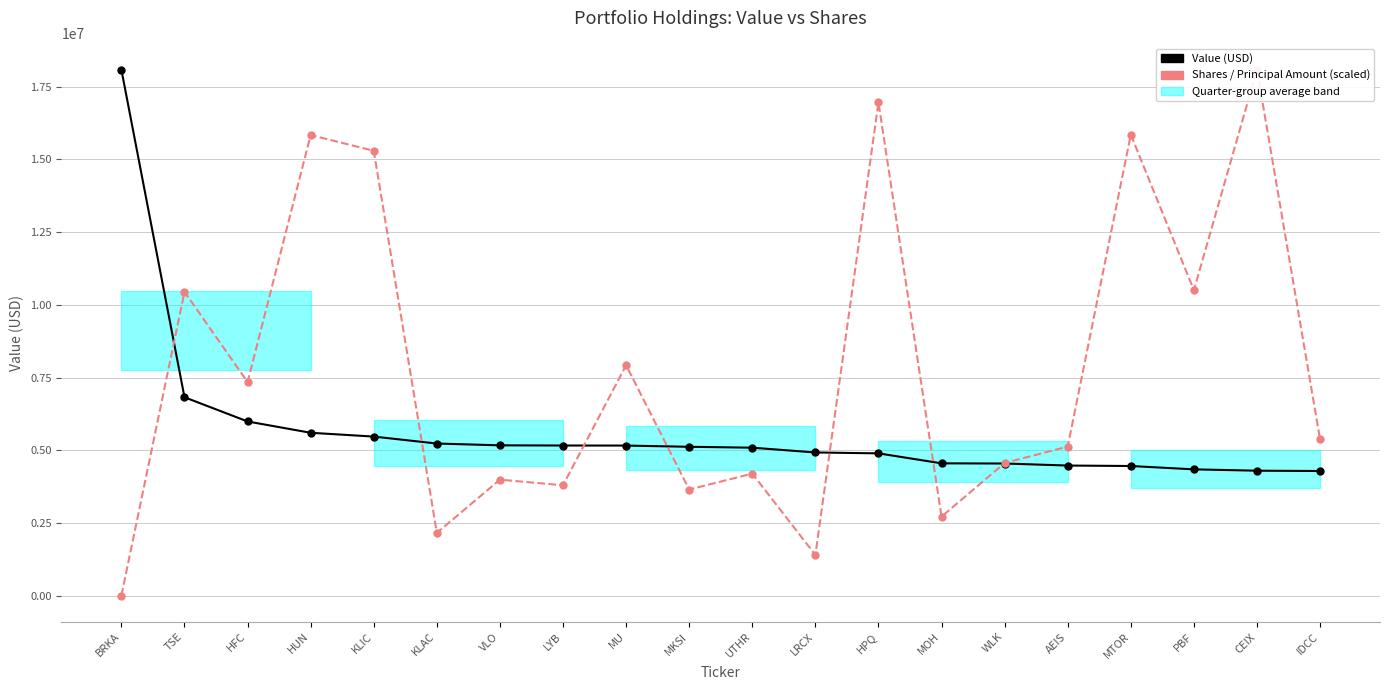

What is the label of the 17th point from the left?

MTOR